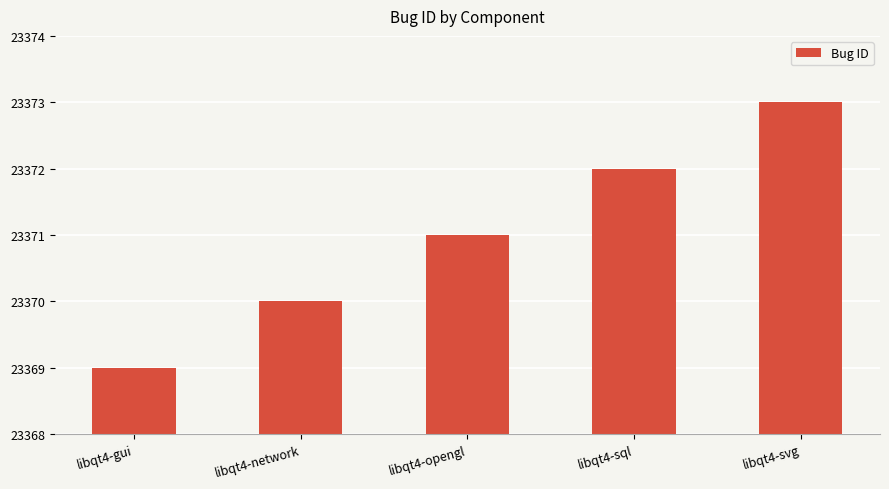

What is the average value?

23371